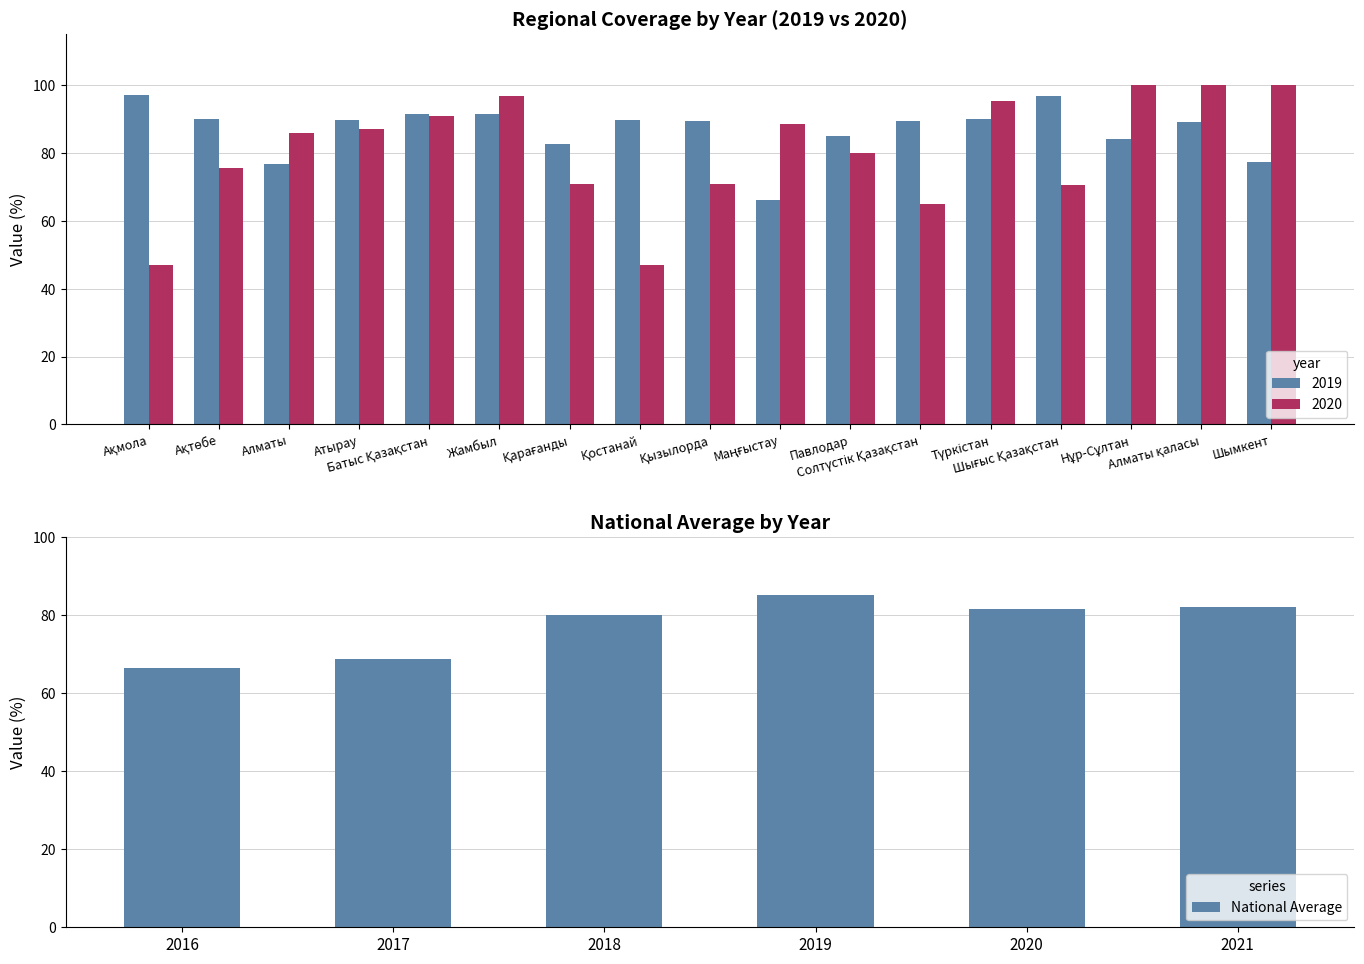

What is the difference between the maximum and minimum values?

18.7